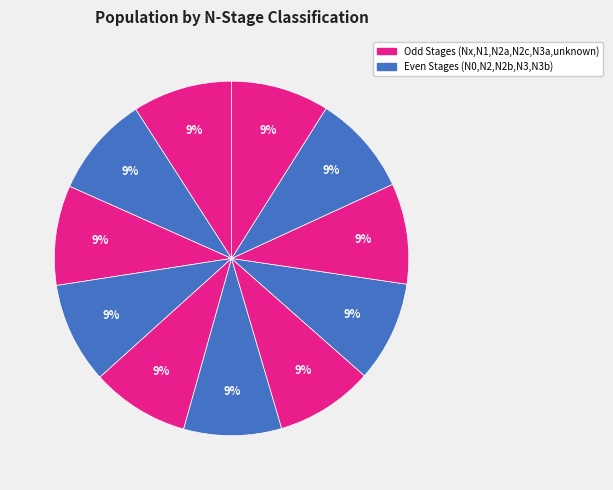

Count the number of slices in the pie.

11